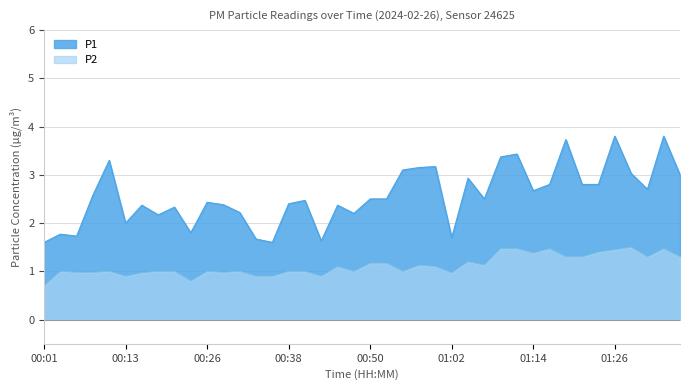

What is the label of the 14th point from the right?

01:04